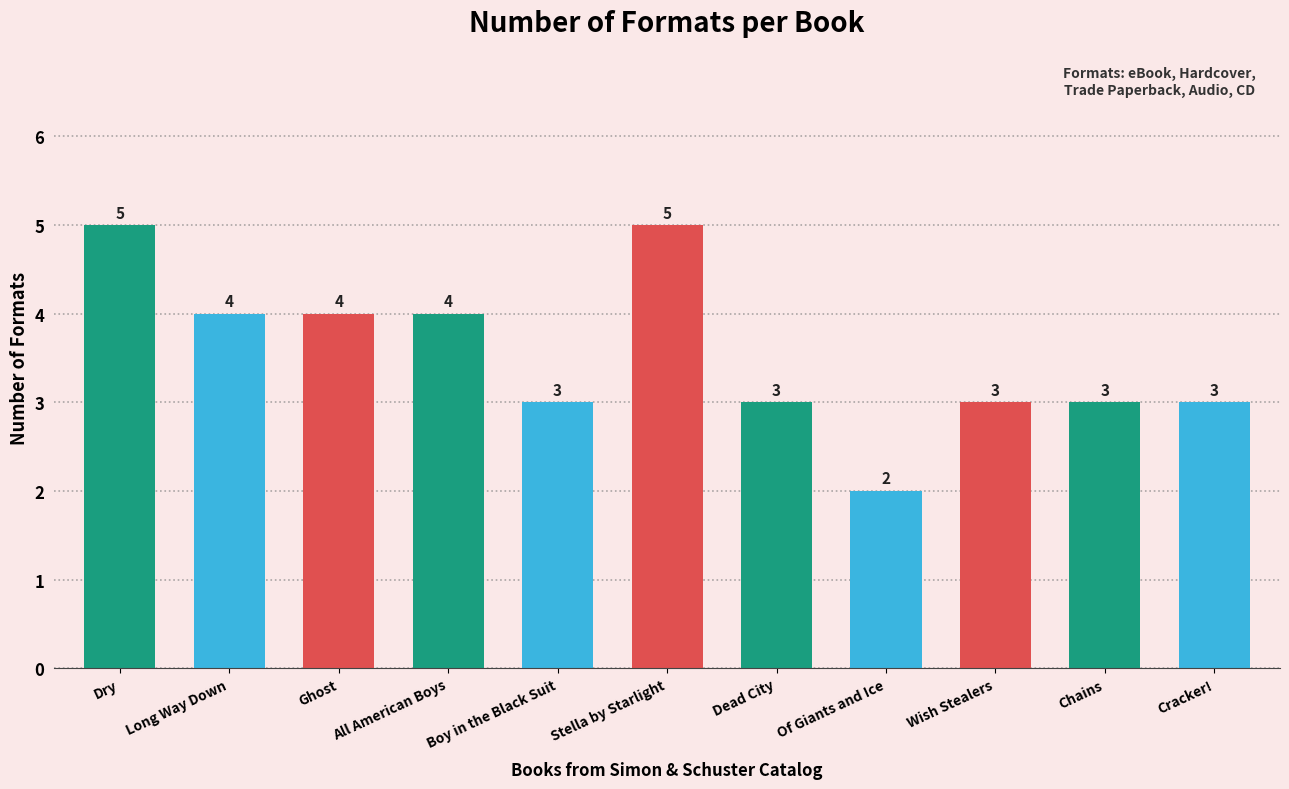

What is the label of the 11th bar from the left?

Cracker!